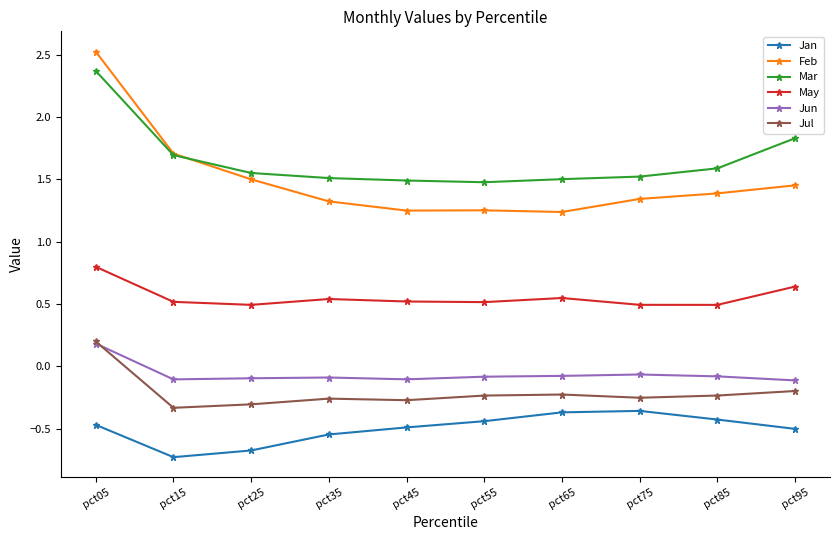

True or false: Jan and Jul intersect in this chart.

False